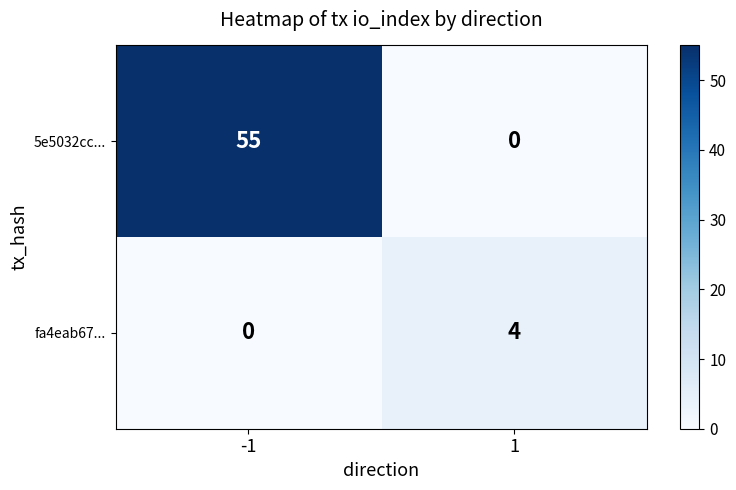

At 1, list the series in order from largest to smallest.

fa4eab67..., 5e5032cc...